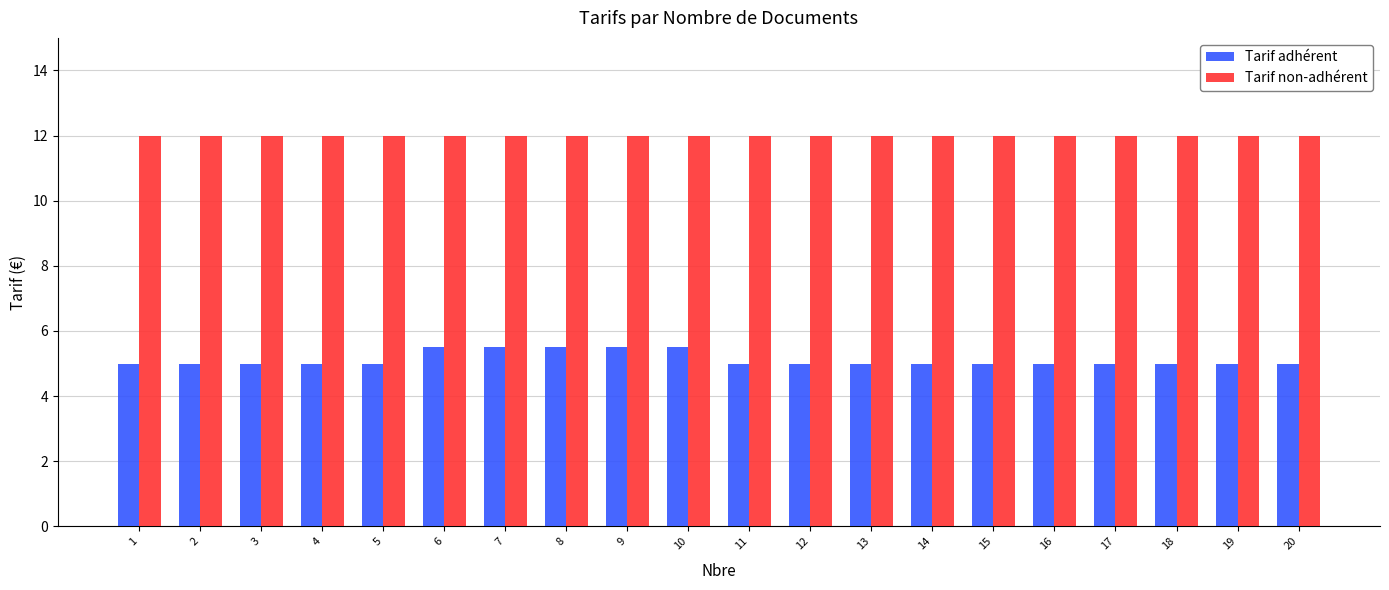

What is the highest value of the Tarif adhérent series?

5.5